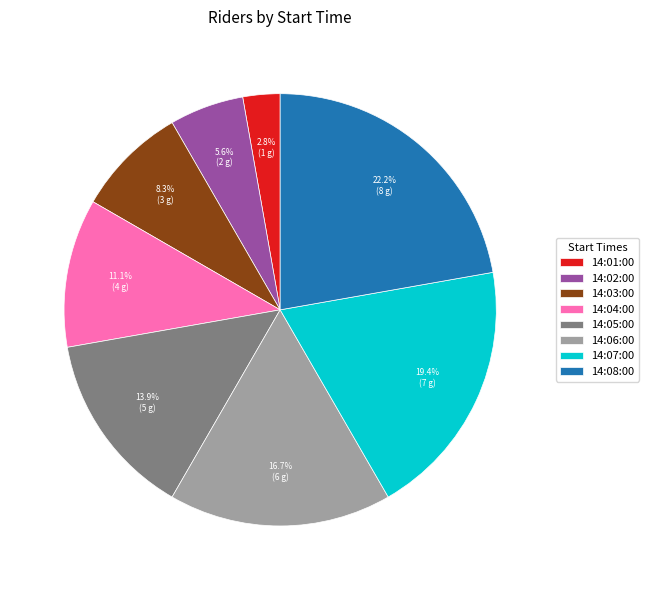

The 14:02:00 slice represents 11% of the pie. True or false?

False